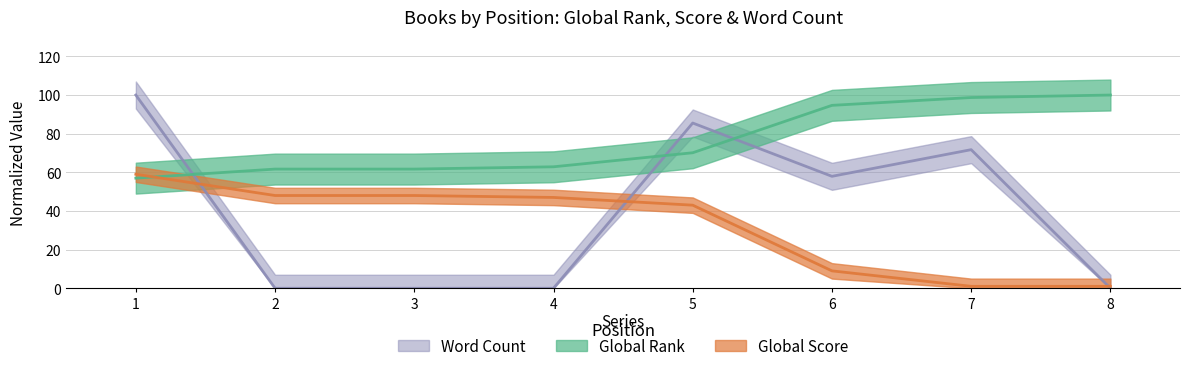

What is the average value of the Word Count series?

39.4